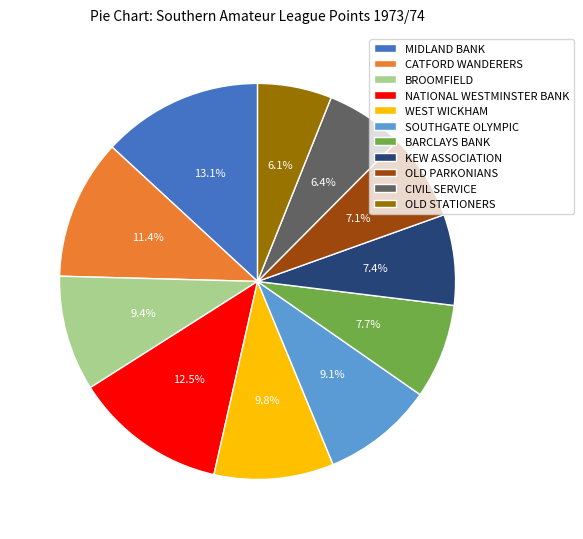

To the nearest percent, what is the difference between the largest and smallest slice percentages?

7%